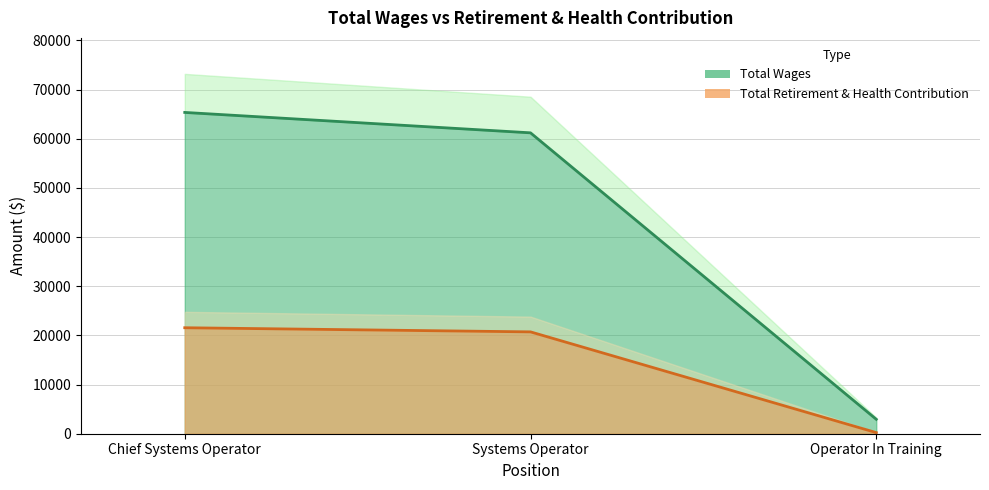

What is the sum of the values at Chief Systems Operator and Operator In Training?

21786